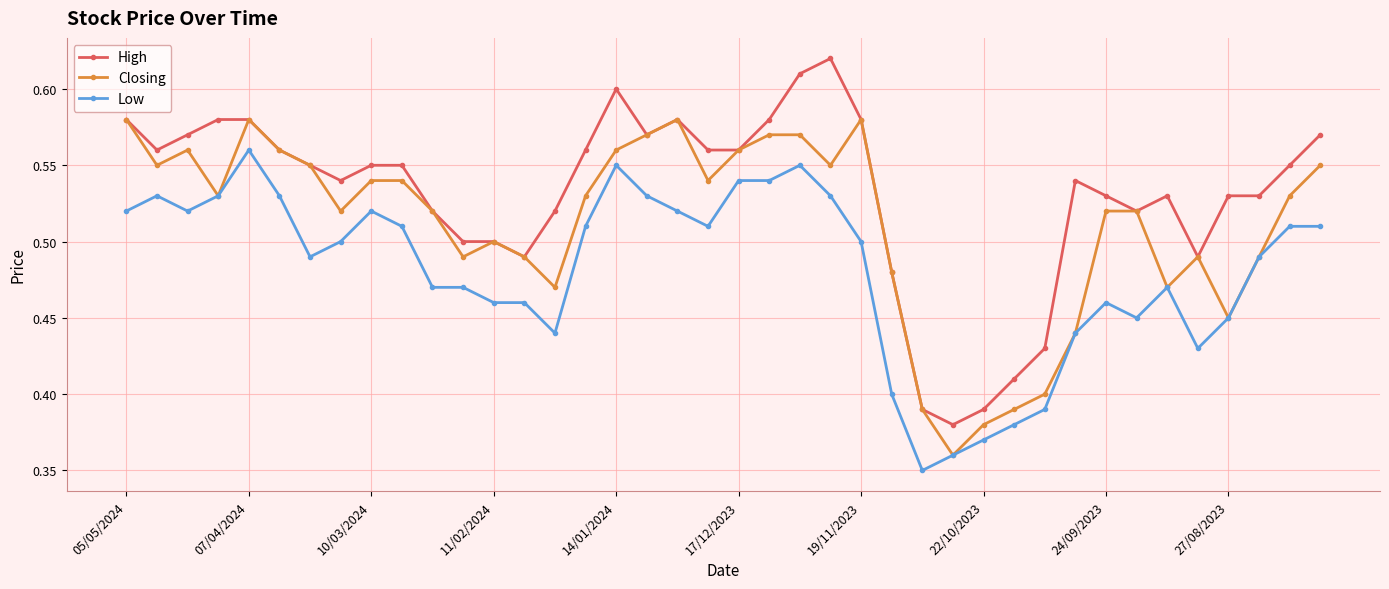

List the series in order of their peak value, highest first.

High, Closing, Low